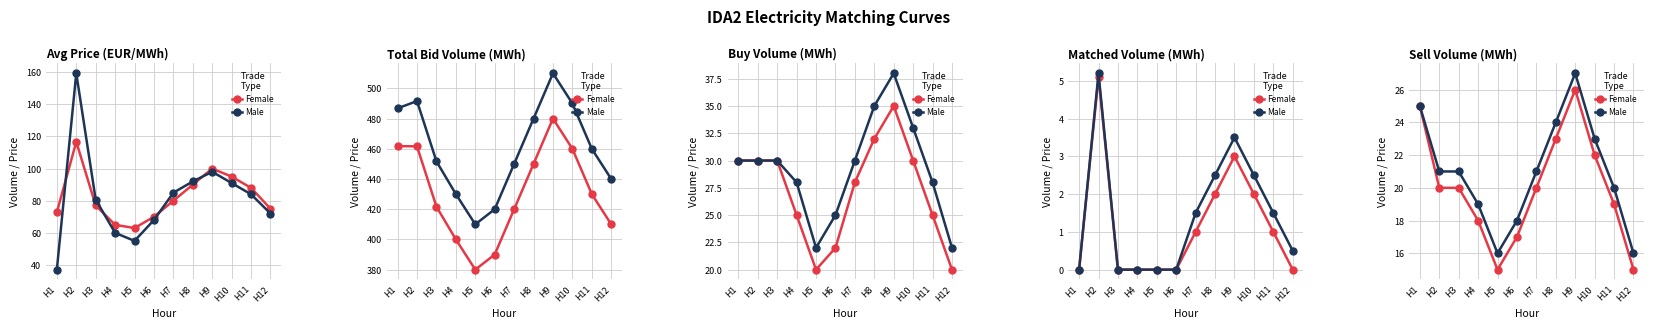

Which series has the widest spread of values?

Female